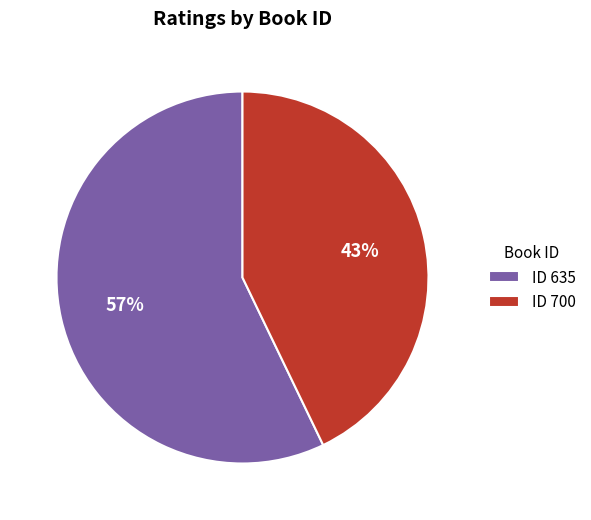

Does any single category account for the majority?

Yes